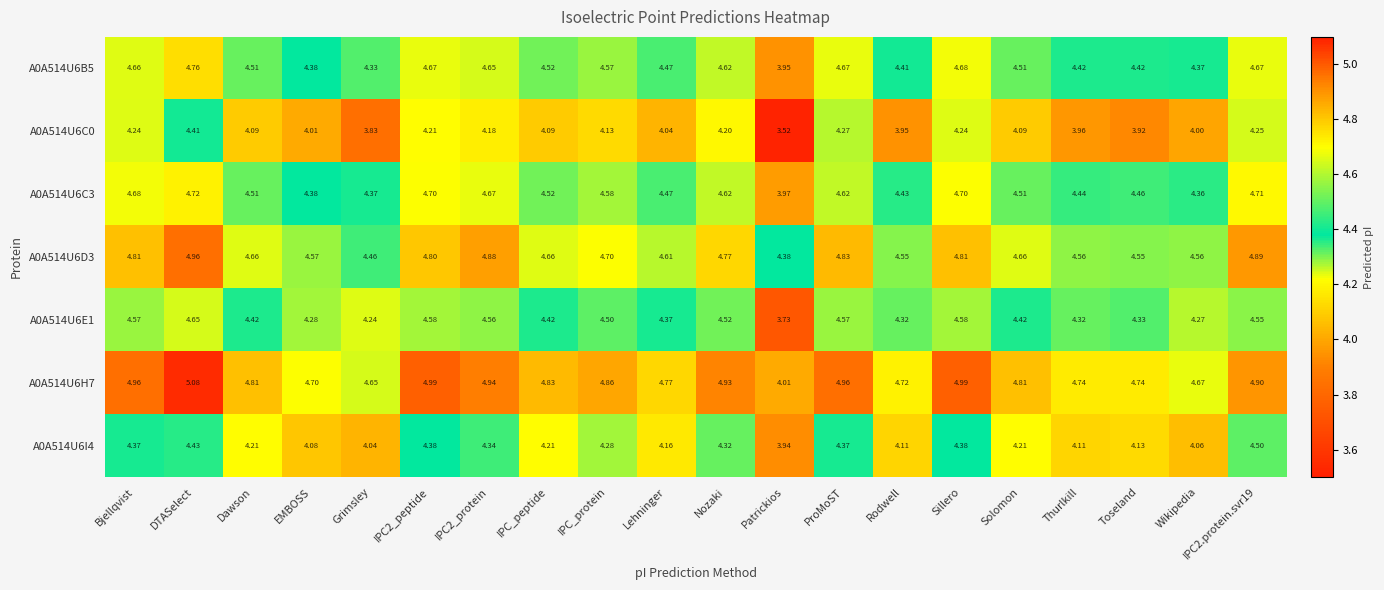

At which category is the sum across all series the highest?

DTASelect